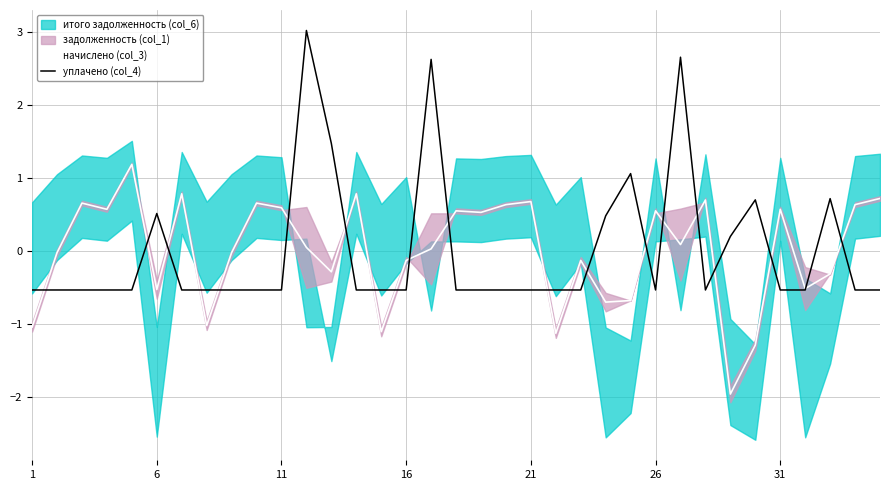

What is the minimum value for начислено (col_3)?

-2.0